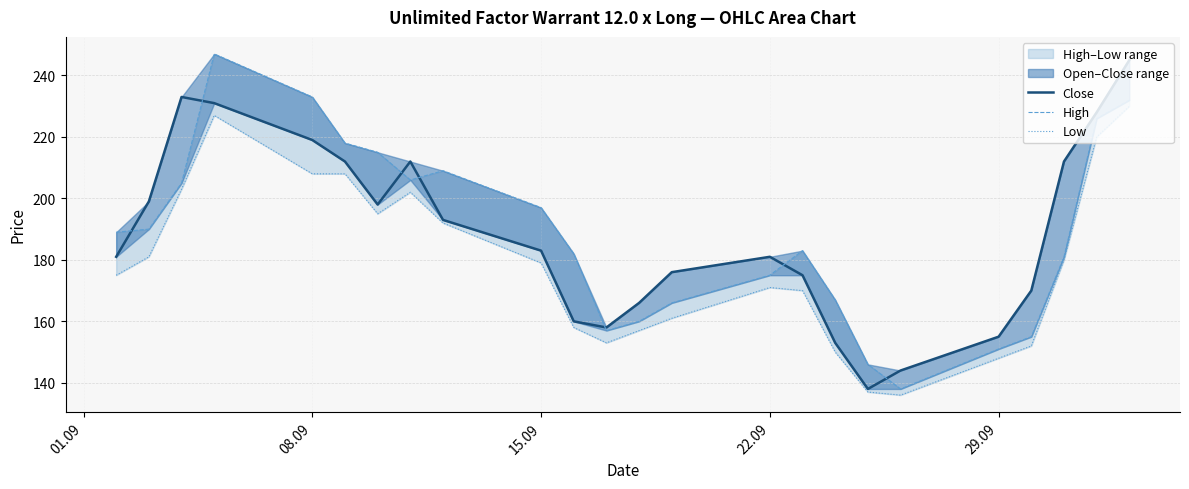

Is it true that Low equals 53 at 8?

False